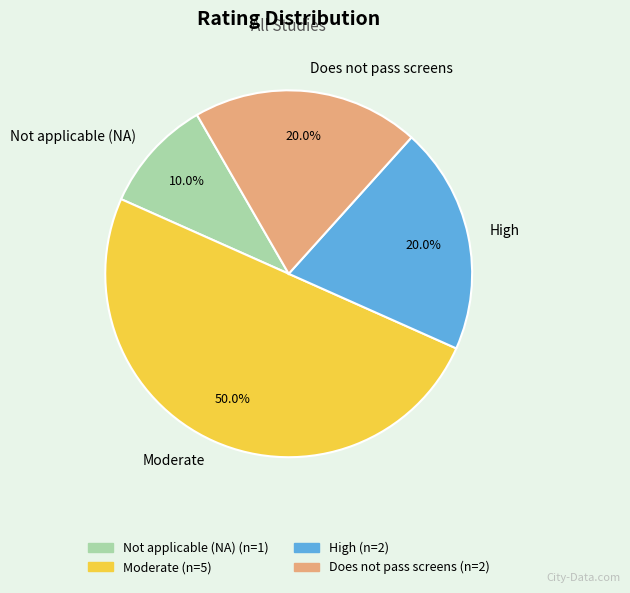

To the nearest percent, what percentage of the pie is High?

20%